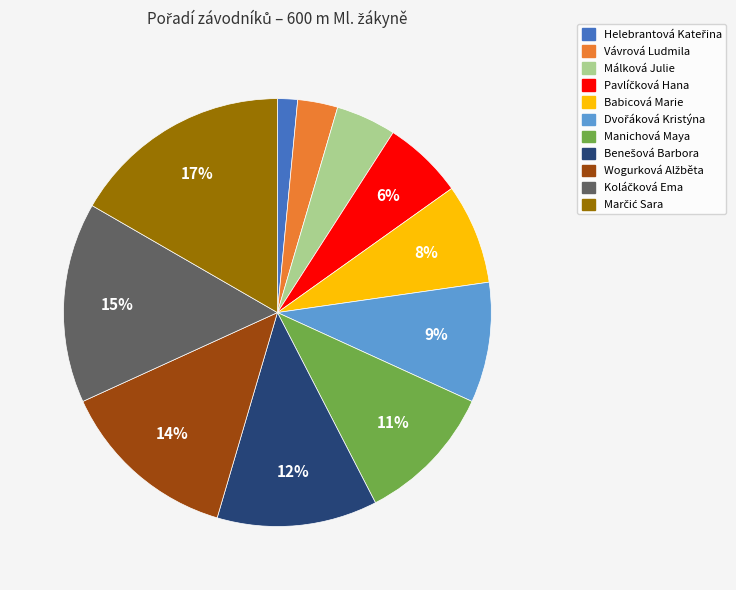

Does Málková Julie account for over 50% of the chart?

No